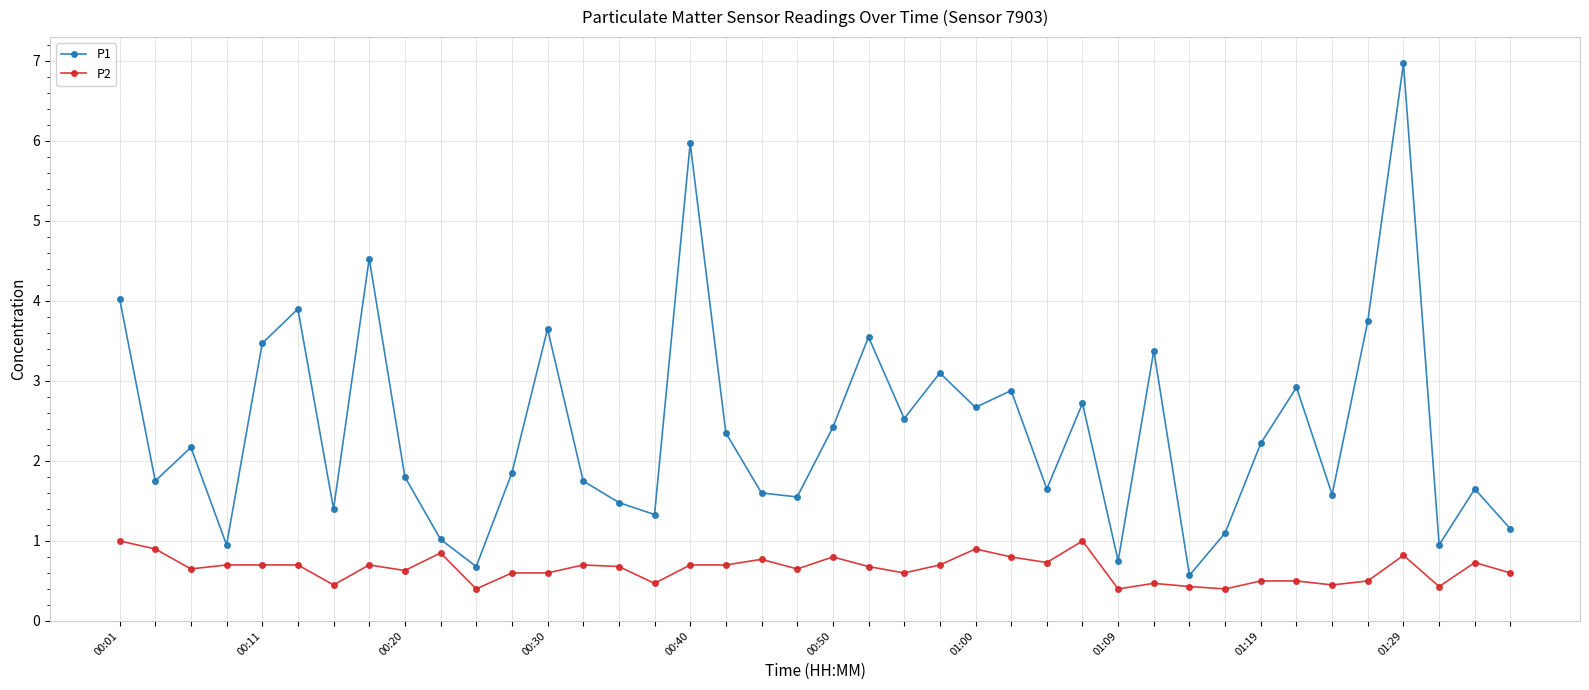

True or false: P2 and P1 intersect in this chart.

False